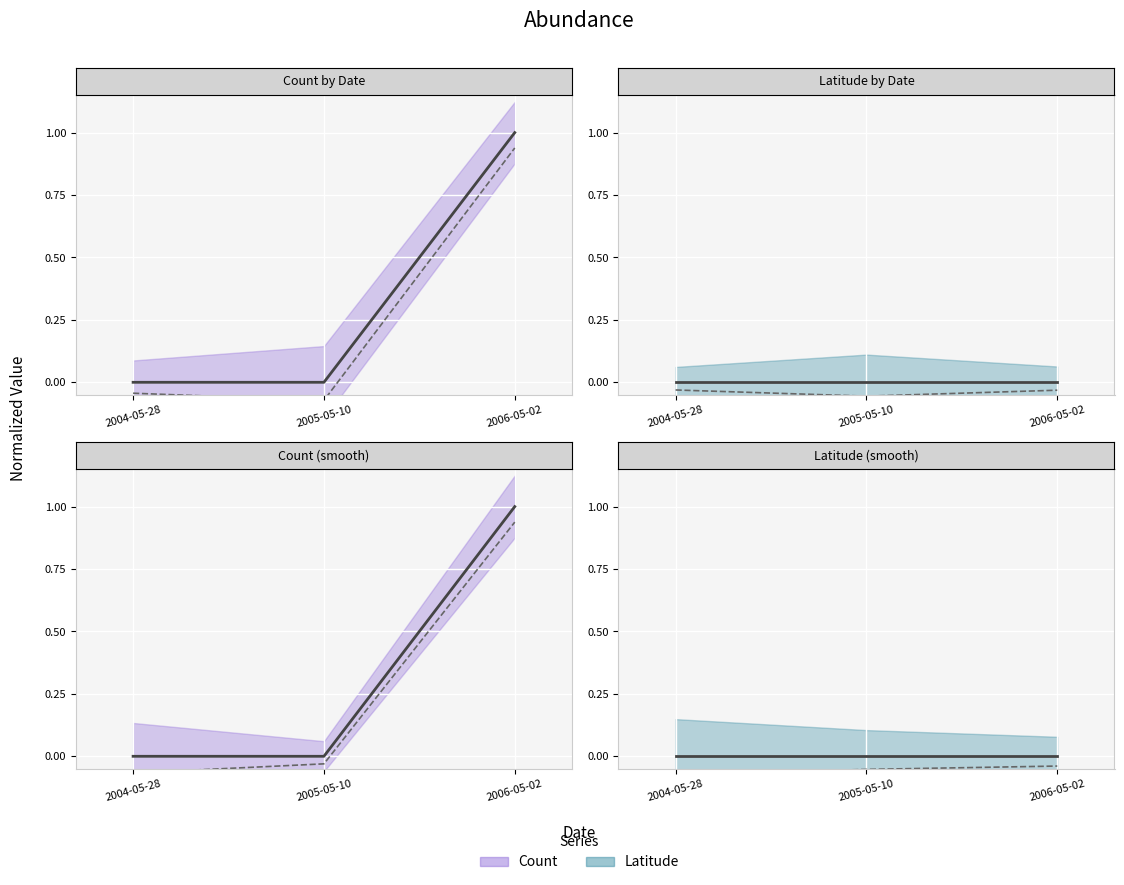

Is it true that Latitude equals 0.0 at 2006-05-02?

True